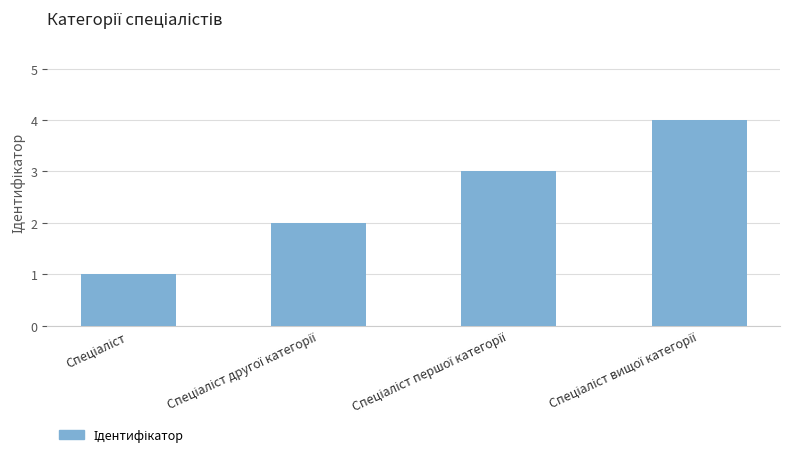

Reading left to right, list all the values displayed in this chart.

1	2	3	4